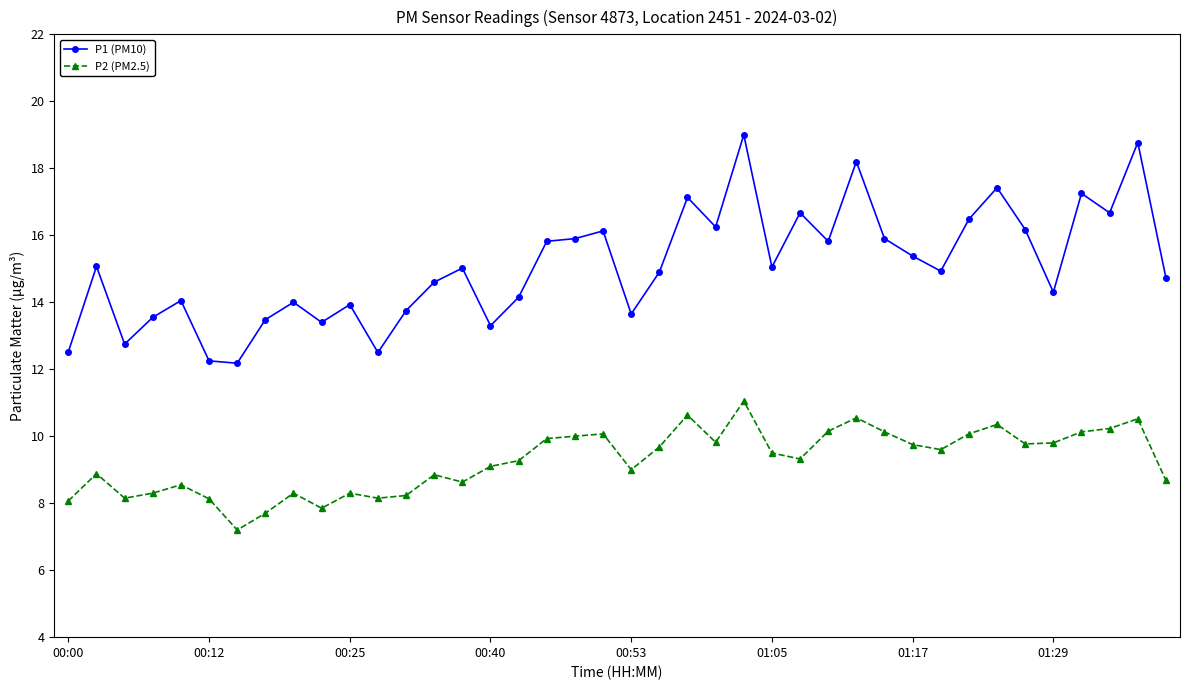

List the series in order of their overall mean, highest first.

P1 (PM10), P2 (PM2.5)